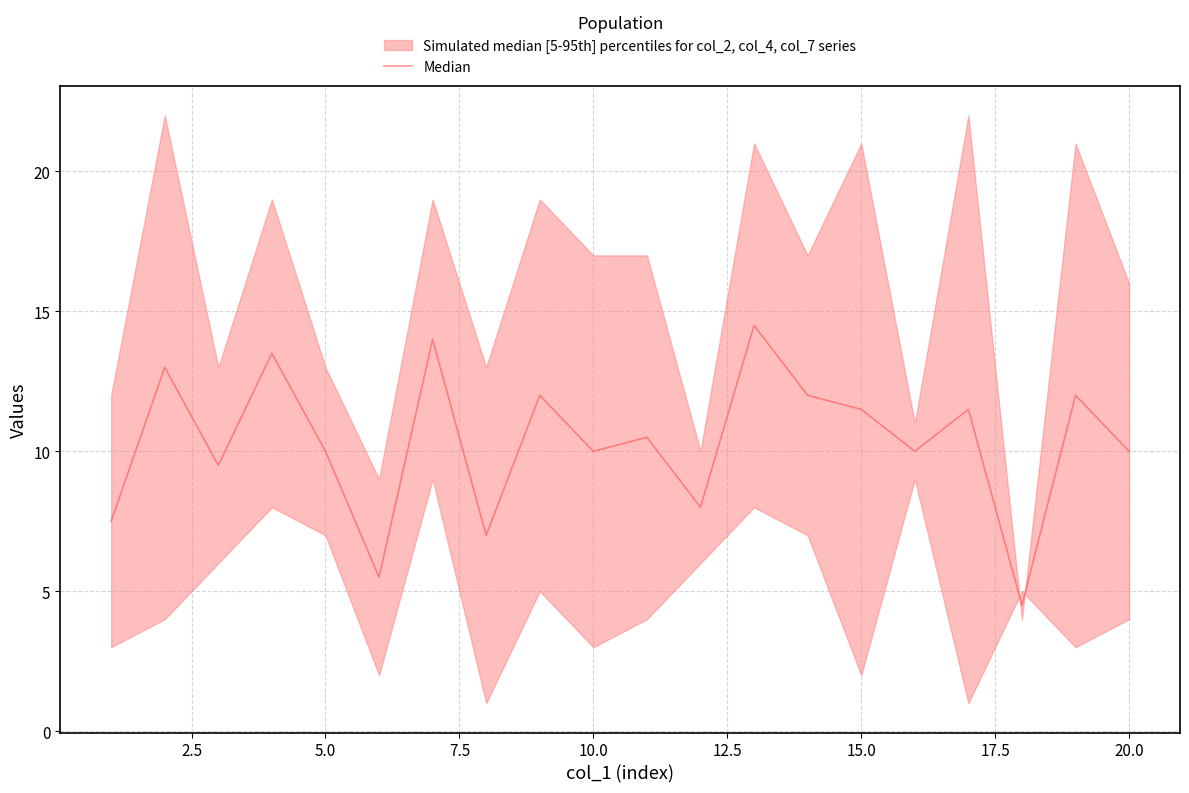

The value at 18 is 3.7. True or false?

False